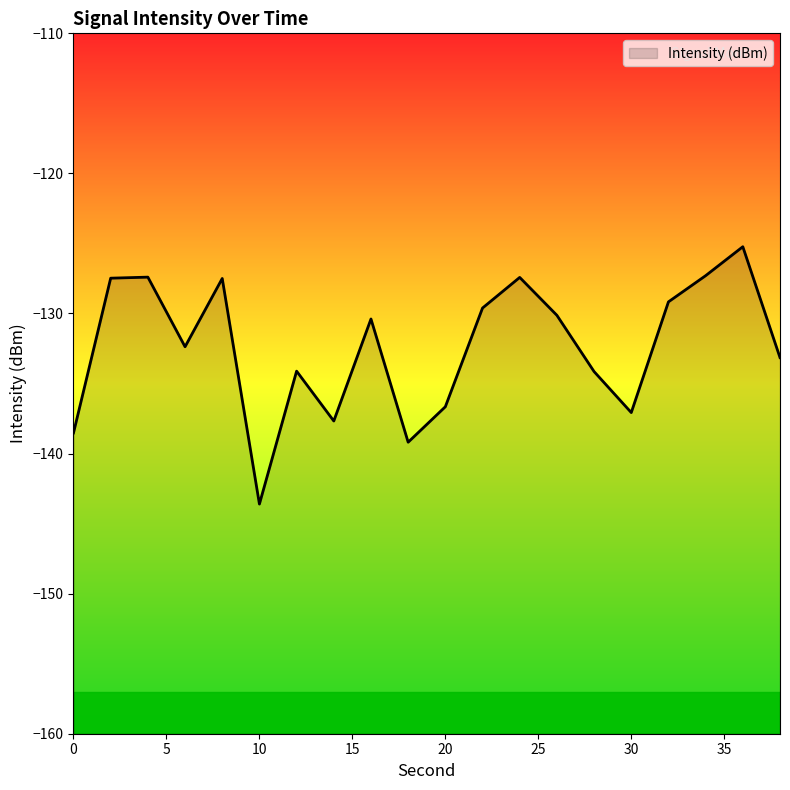

What is the value of the 19th point from the left?

-125.2